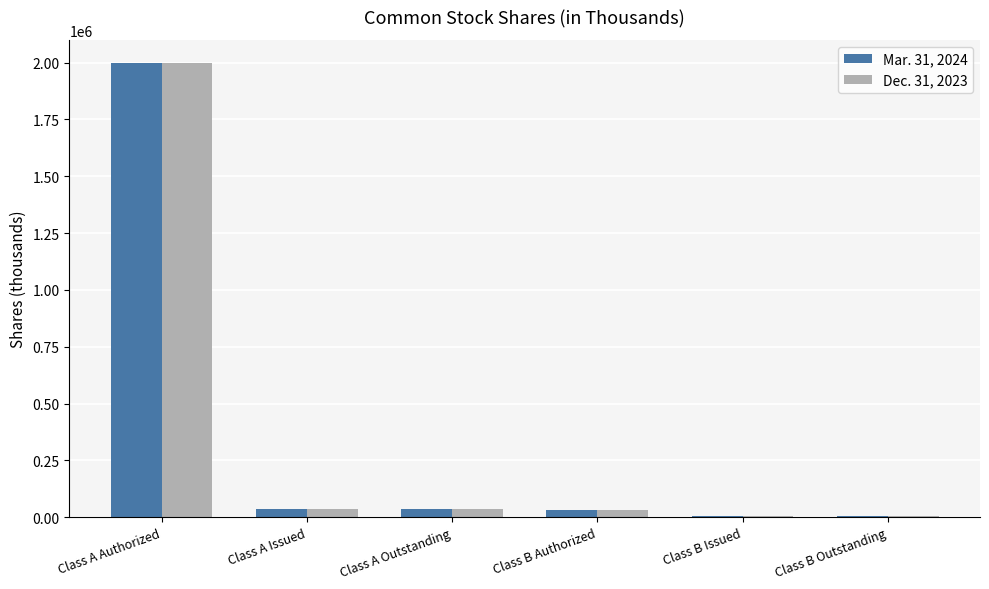

At which label does Mar. 31, 2024 reach its peak?

Class A Authorized